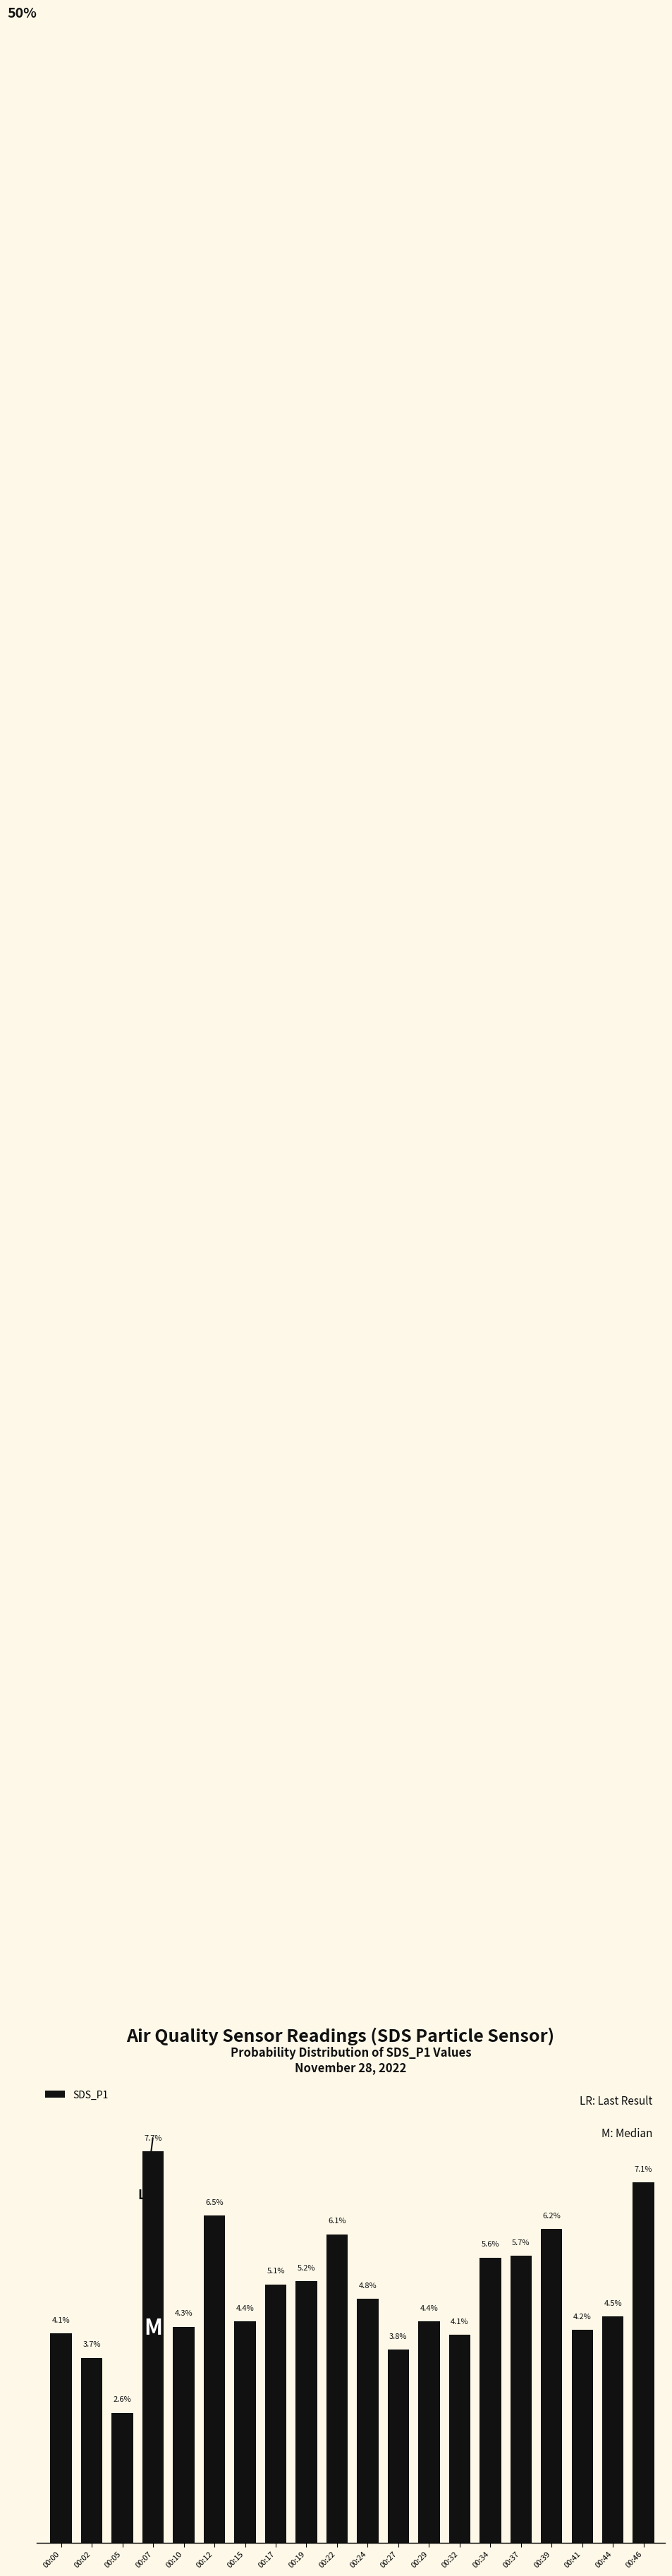

At which label is the value closest to 5?

00:17